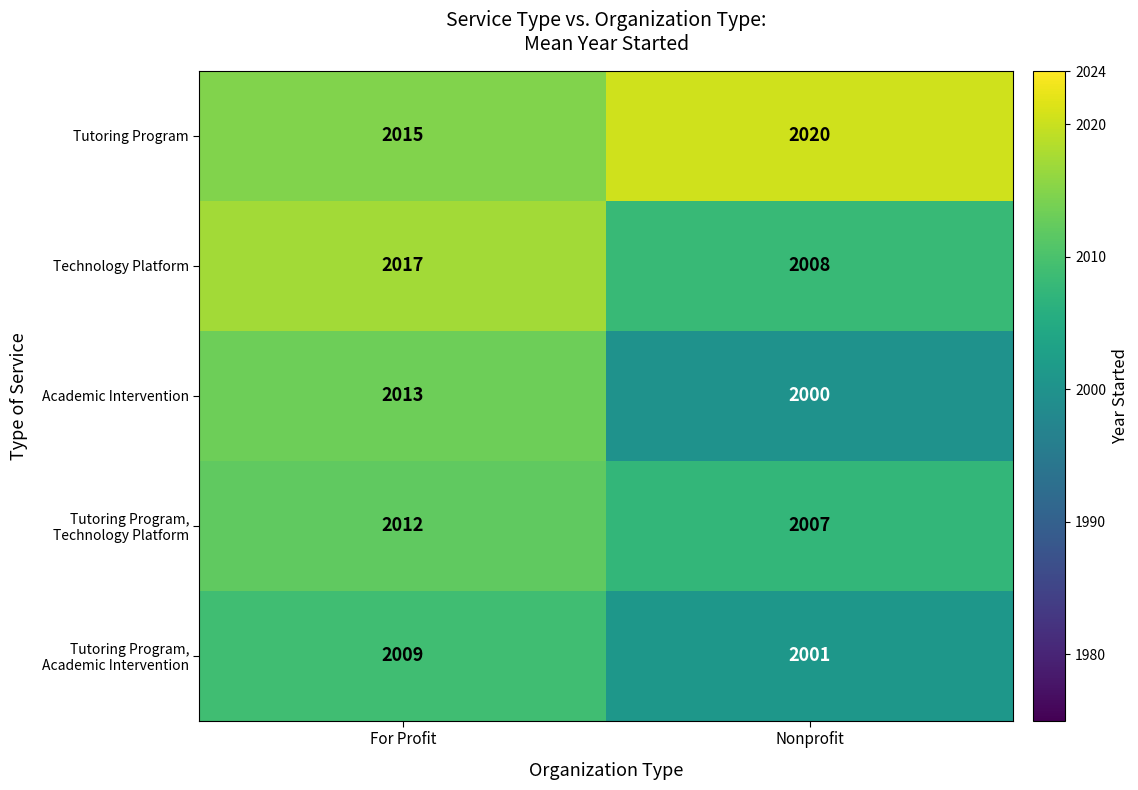

List the labels in order of Academic Intervention value, smallest first.

Nonprofit, For Profit